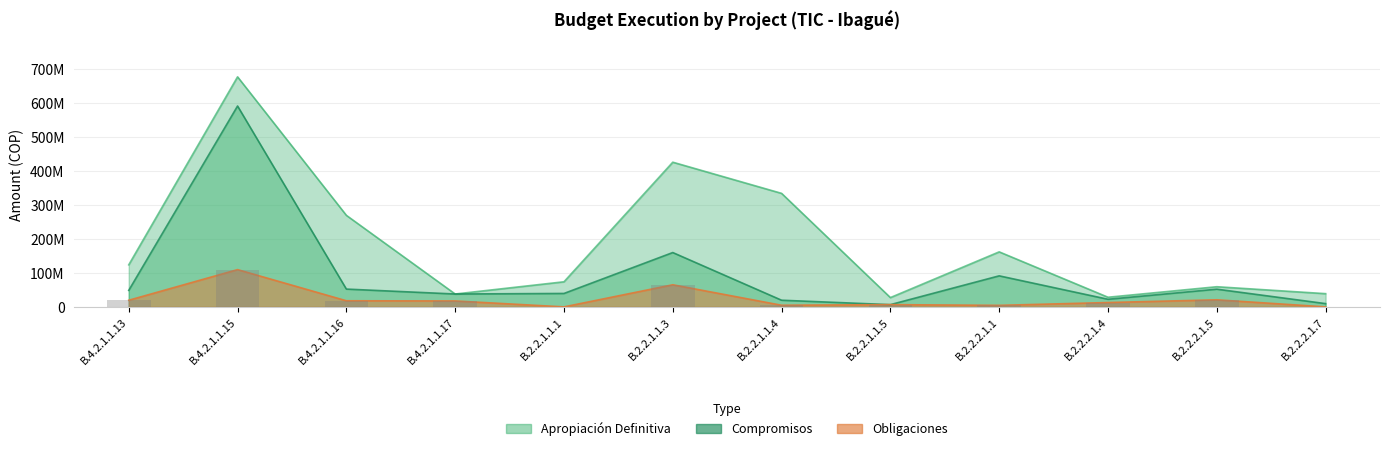

Rank the categories by Apropiacion_Definitiva value from highest to lowest.

B.4.2.1.1.15, B.2.2.1.1.3, B.2.2.1.1.4, B.4.2.1.1.16, B.2.2.2.1.1, B.4.2.1.1.13, B.2.2.1.1.1, B.2.2.2.1.5, B.2.2.2.1.7, B.4.2.1.1.17, B.2.2.2.1.4, B.2.2.1.1.5